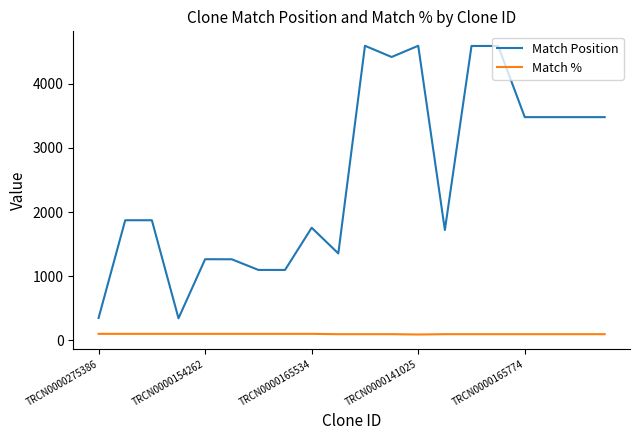

True or false: Match Position and Match % intersect in this chart.

False